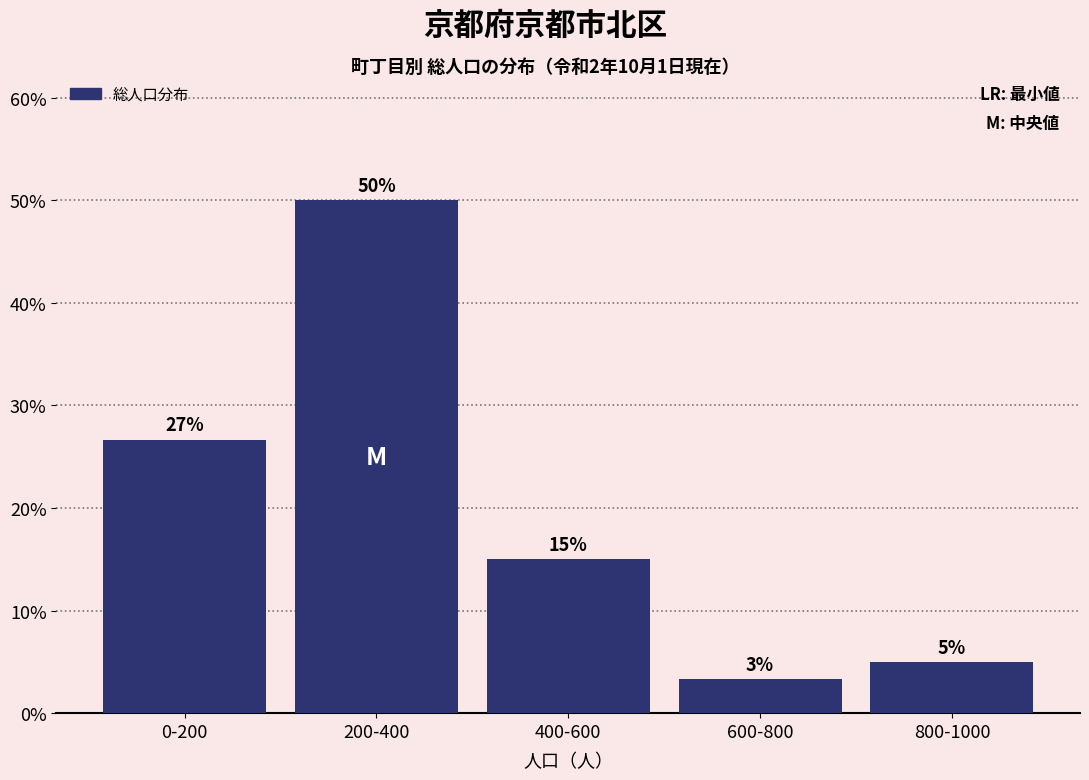

Are the bars horizontal?

No